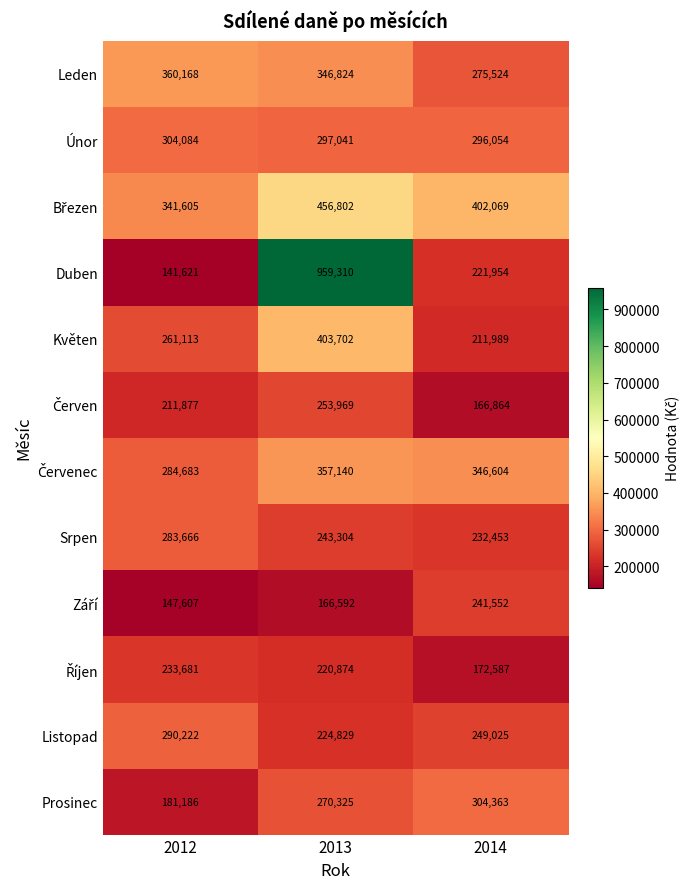

Which series has the largest range (max minus min)?

Duben